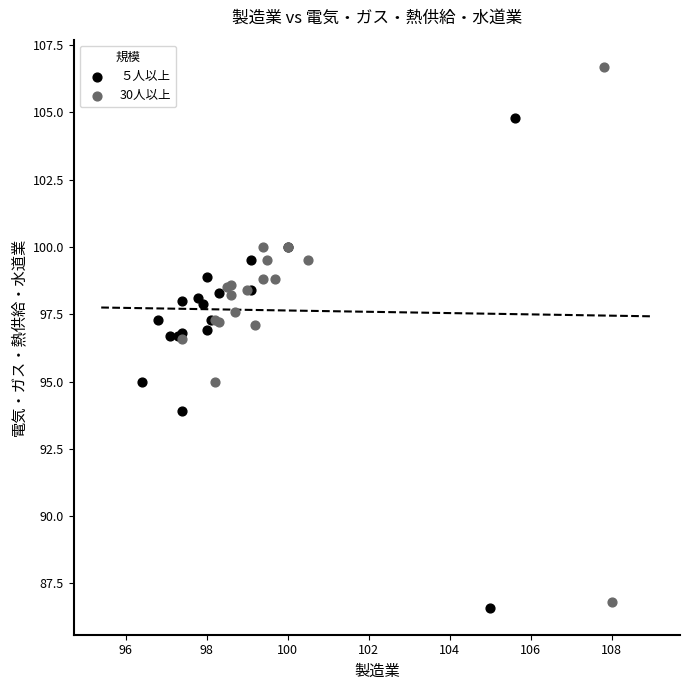

Which series has the widest spread of Y values?

30人以上